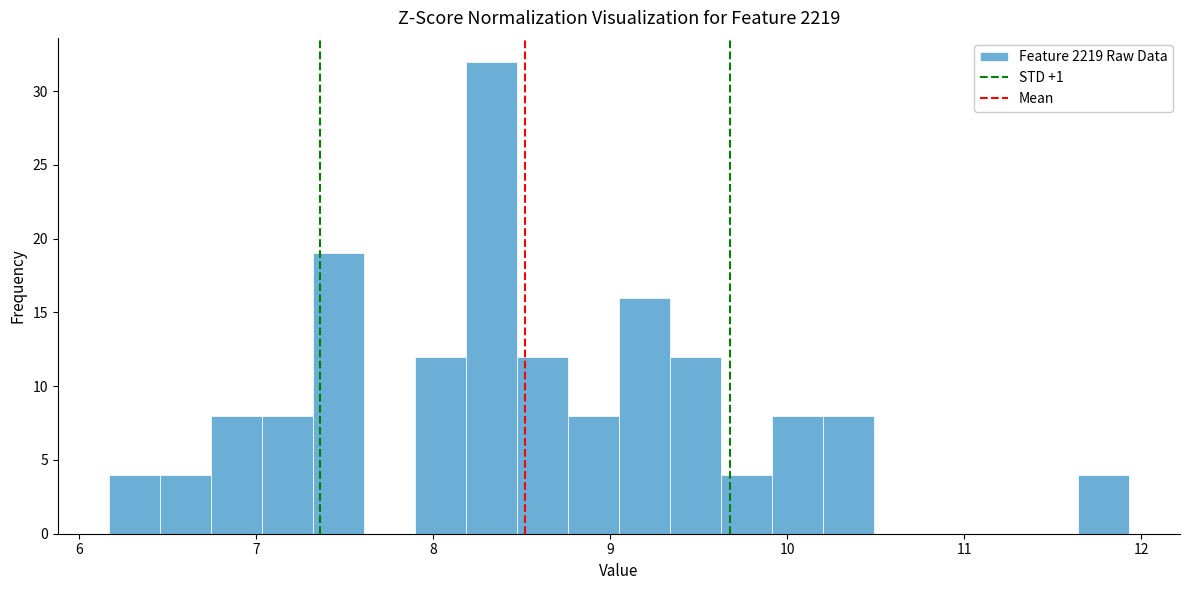

Read against the x-axis, roughly where is the centre of the tallest bar?

8.3